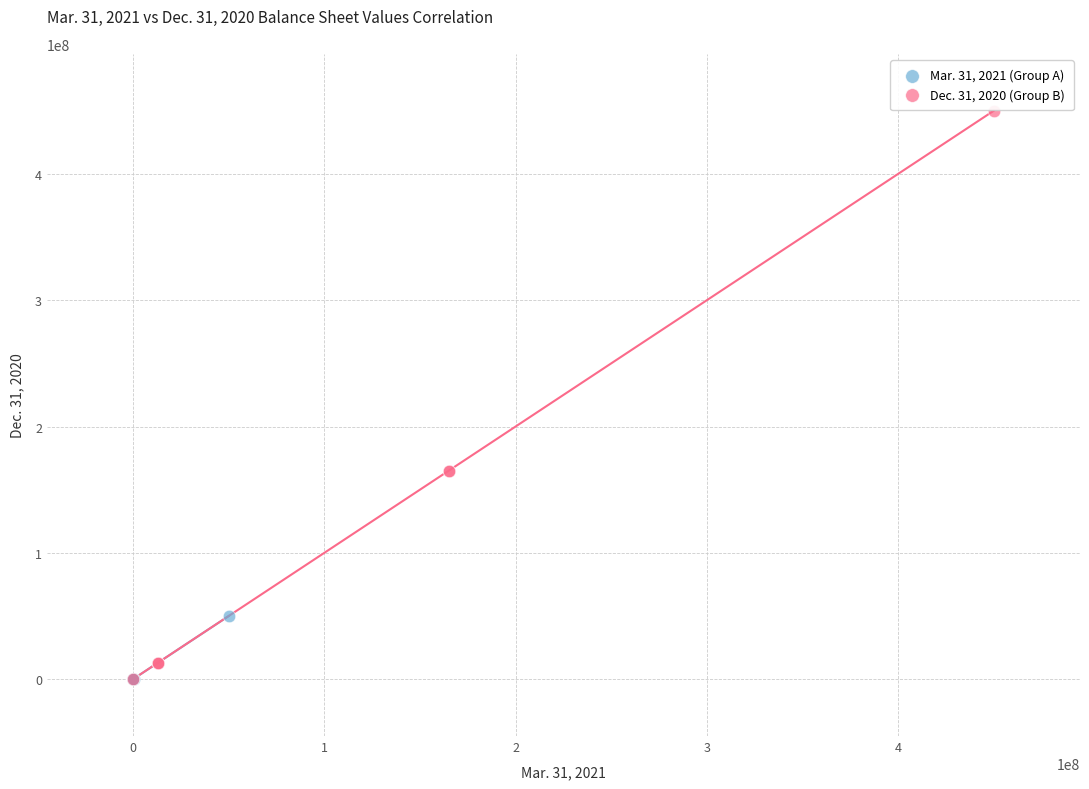

Which series contains the highest Y value?

Dec. 31, 2020 (Group B)